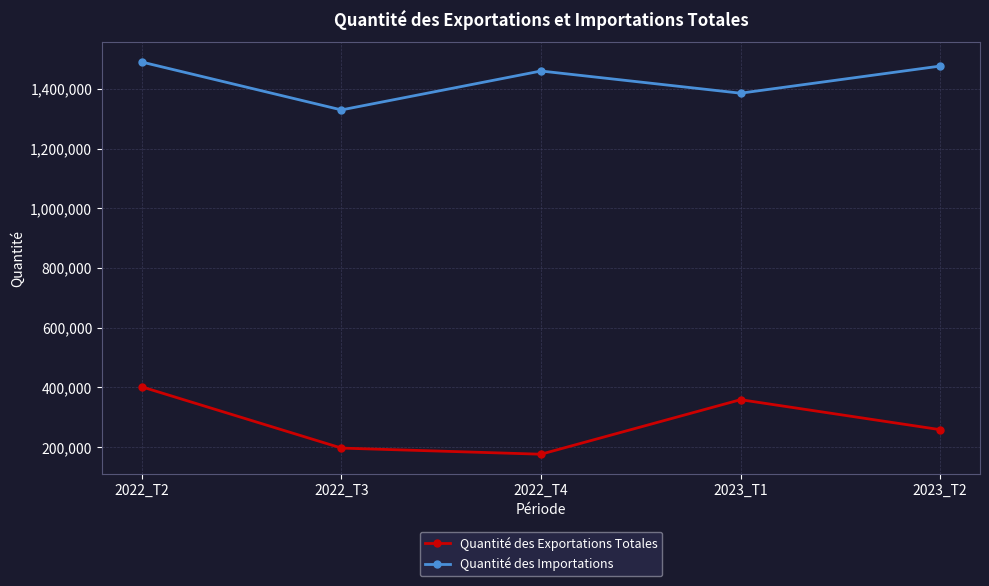

Rank the series at 2022_T3 from lowest to highest value.

Quantité des Exportations Totales, Quantité des Importations